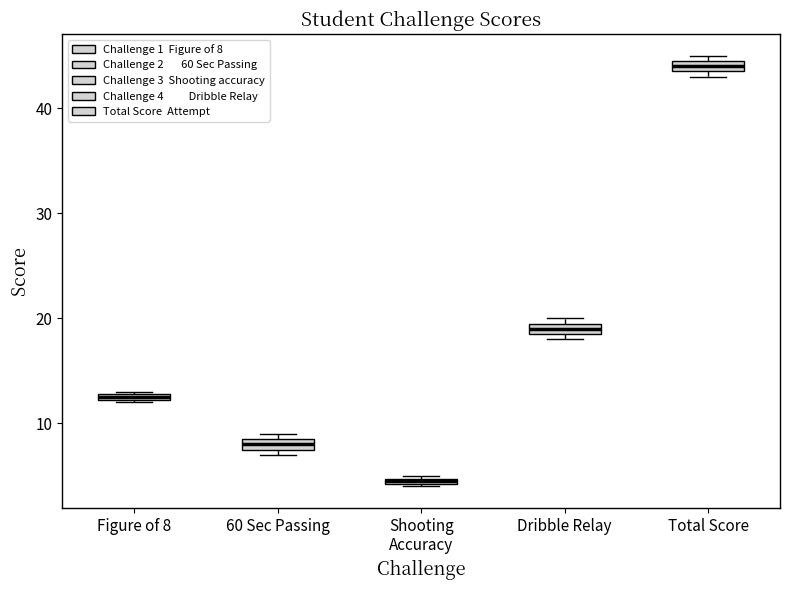

Which box has the highest median line?

Total Score